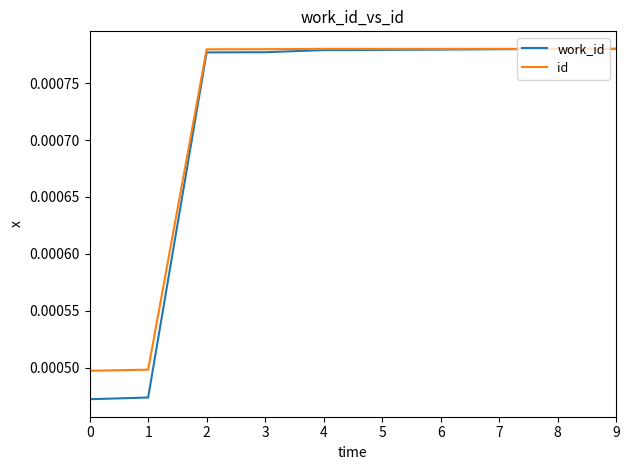

At how many categories does at least one series exceed 0?

10